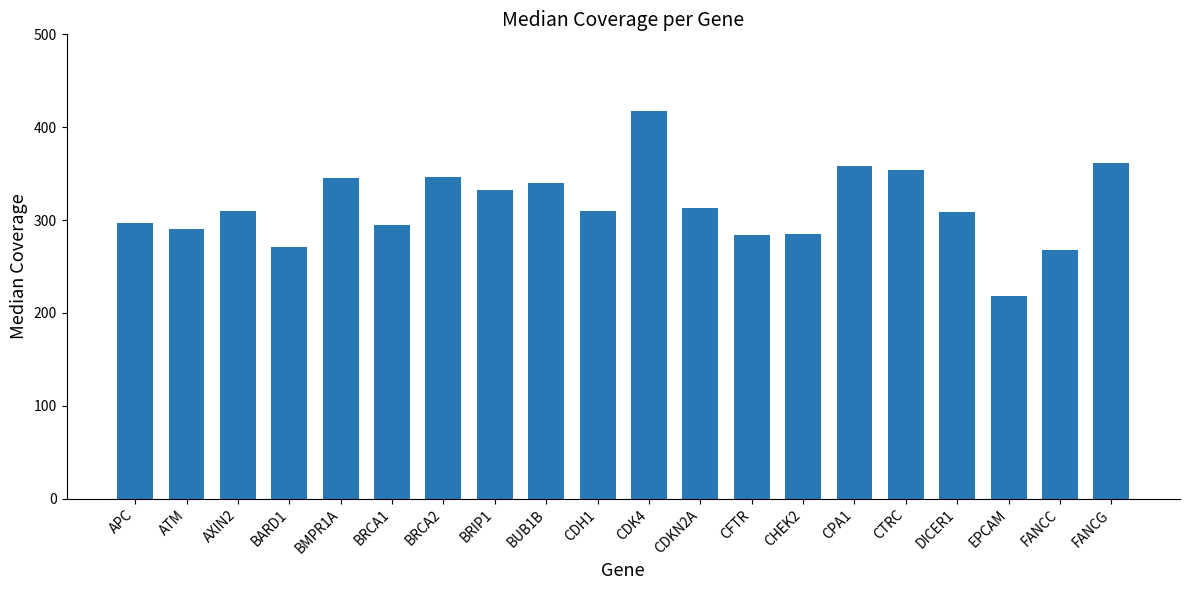

What is the label of the 18th bar from the right?

AXIN2